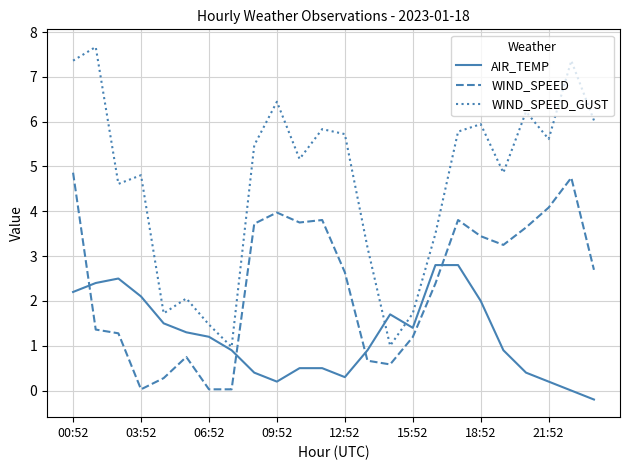

Which series has the largest range (max minus min)?

WIND_SPEED_GUST